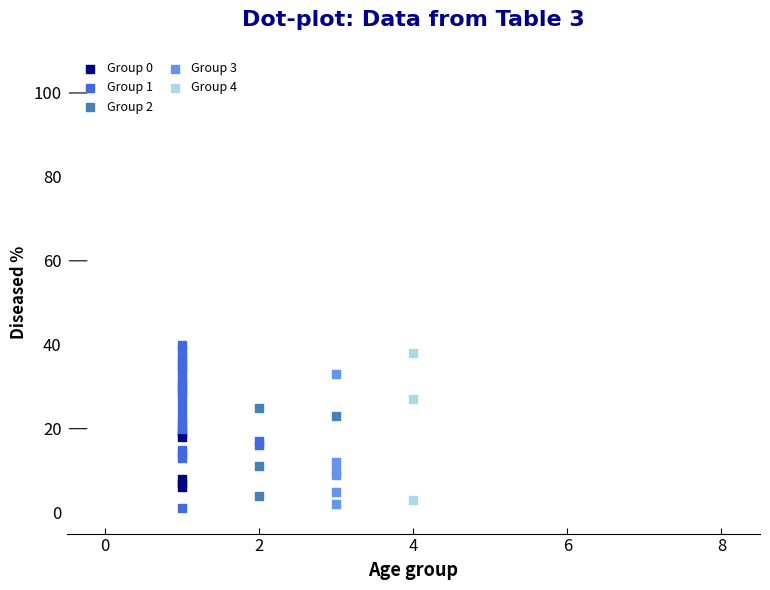

What are all the series names shown in the legend?

Group 0, Group 1, Group 2, Group 3, Group 4